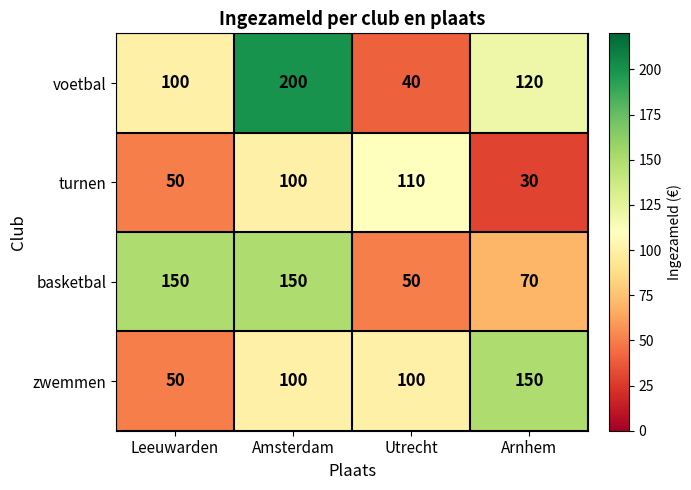

How many data points does each series have?

4